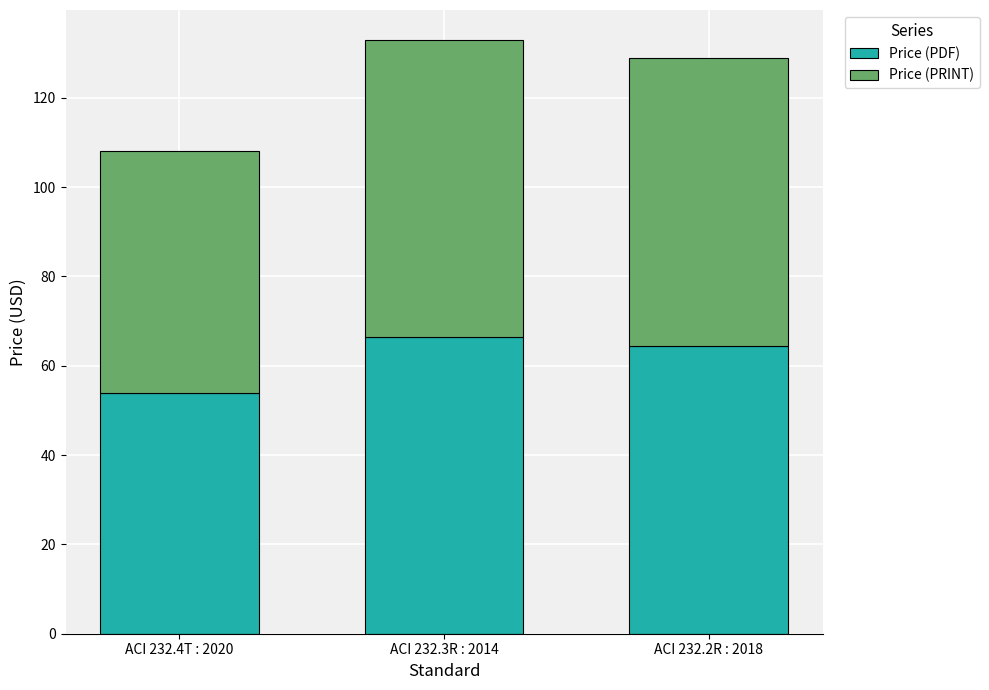

What is the average value of the Price (PDF) series?

61.7